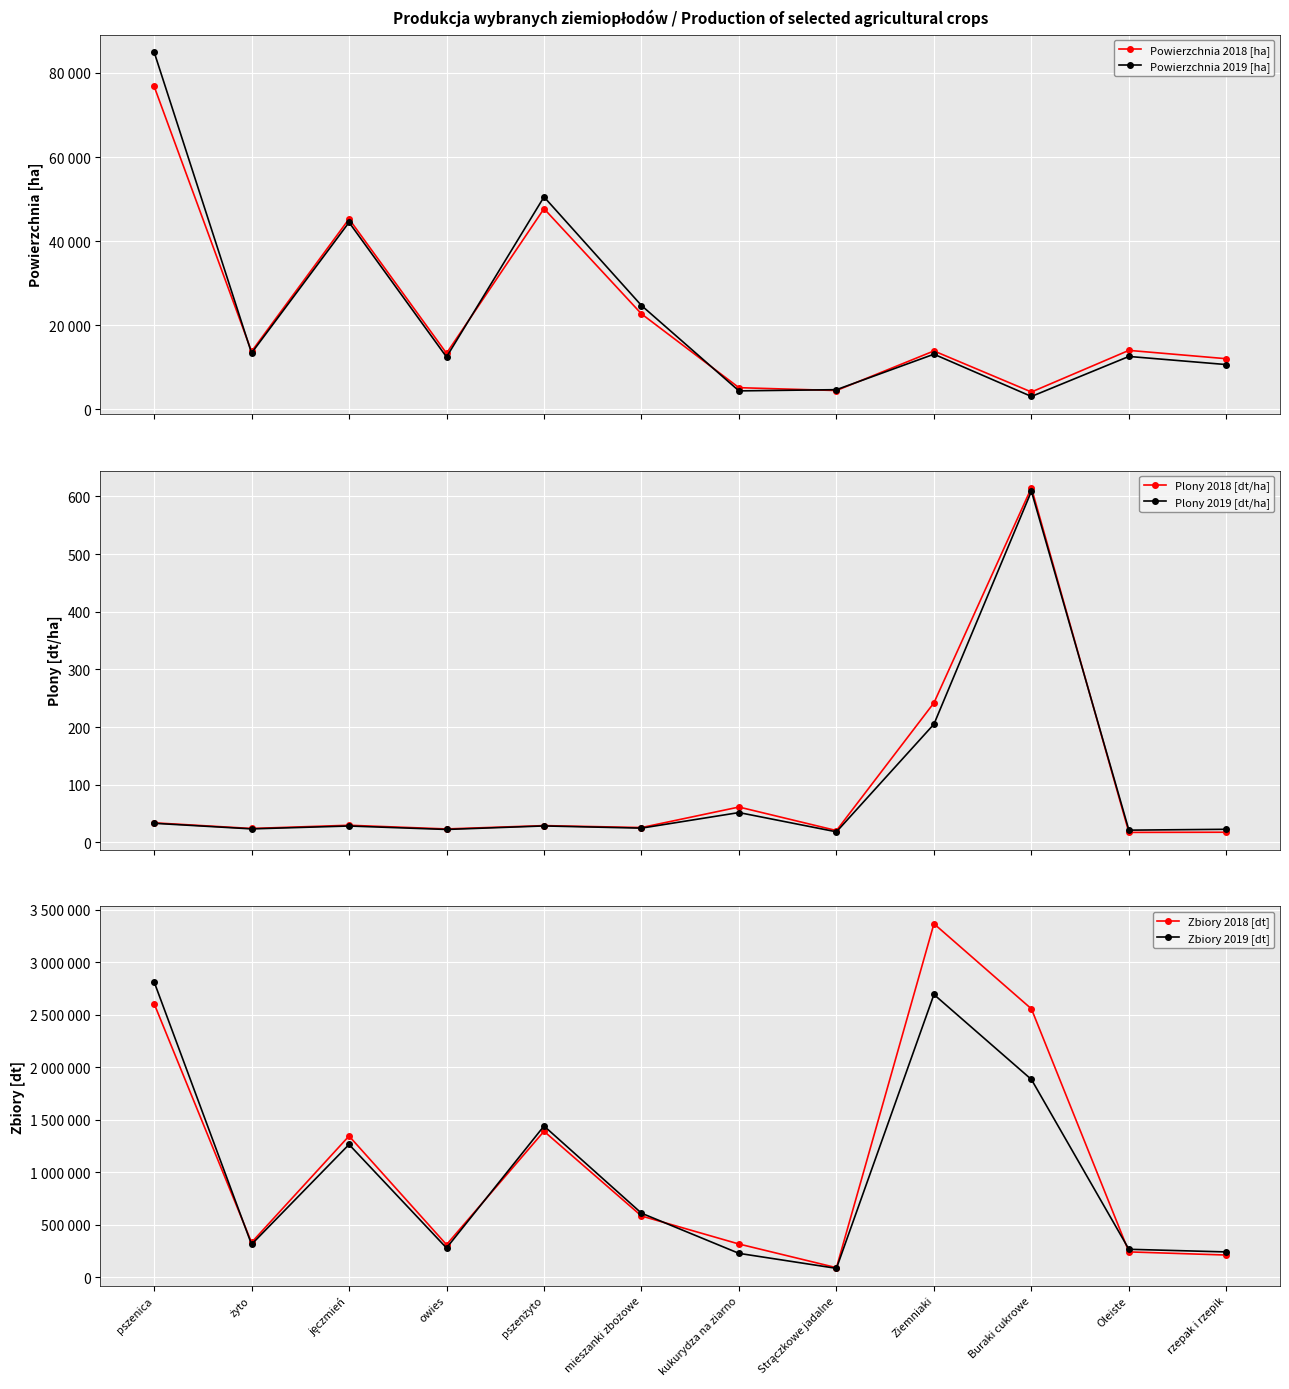

Reading left to right, transcribe all the data shown in this chart.

Powierzchnia 2018 [ha]: pszenica=76843.0	żyto=13789.0	jęczmień=45286.0	owies=13358.0	pszenżyto=47724.0	mieszanki zbożowe=22717.0	kukurydza na ziarno=5181.0	Strączkowe jadalne=4501.0	Ziemniaki=13910.0	Buraki cukrowe=4153.0	Oleiste=14047.0	rzepak i rzepik=12061.0
Powierzchnia 2019 [ha]: pszenica=85002.0	żyto=13413.0	jęczmień=44474.0	owies=12476.0	pszenżyto=50521.0	mieszanki zbożowe=24705.0	kukurydza na ziarno=4419.0	Strączkowe jadalne=4705.0	Ziemniaki=13135.0	Buraki cukrowe=3093.0	Oleiste=12602.0	rzepak i rzepik=10671.0
Plony 2018 [dt/ha]: pszenica=33.9	żyto=24.1	jęczmień=29.7	owies=23.3	pszenżyto=29.1	mieszanki zbożowe=25.7	kukurydza na ziarno=61.3	Strączkowe jadalne=20.5	Ziemniaki=242.0	Buraki cukrowe=615.0	Oleiste=17.3	rzepak i rzepik=17.6
Plony 2019 [dt/ha]: pszenica=33.1	żyto=23.4	jęczmień=28.4	owies=22.4	pszenżyto=28.5	mieszanki zbożowe=24.7	kukurydza na ziarno=51.7	Strączkowe jadalne=18.3	Ziemniaki=205.0	Buraki cukrowe=609.0	Oleiste=21.2	rzepak i rzepik=22.7
Zbiory 2018 [dt]: pszenica=2606321.0	żyto=332194.0	jęczmień=1345293.0	owies=311298.0	pszenżyto=1390363.0	mieszanki zbożowe=584193.0	kukurydza na ziarno=317398.0	Strączkowe jadalne=92209.0	Ziemniaki=3366011.0	Buraki cukrowe=2555756.0	Oleiste=242517.0	rzepak i rzepik=212378.0
Zbiory 2019 [dt]: pszenica=2814147.0	żyto=313899.0	jęczmień=1265035.0	owies=279824.0	pszenżyto=1440693.0	mieszanki zbożowe=610757.0	kukurydza na ziarno=228408.0	Strączkowe jadalne=85870.0	Ziemniaki=2692567.0	Buraki cukrowe=1883699.0	Oleiste=267277.0	rzepak i rzepik=242080.0